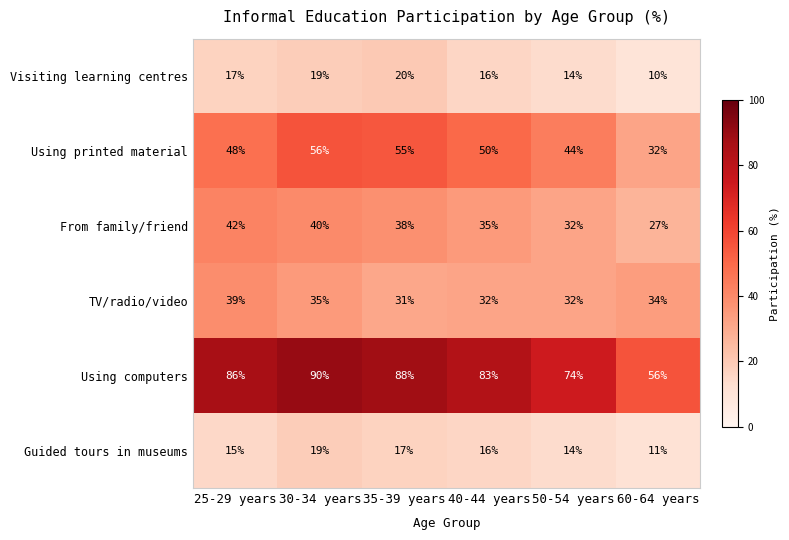

What is the maximum value shown in the chart?

90